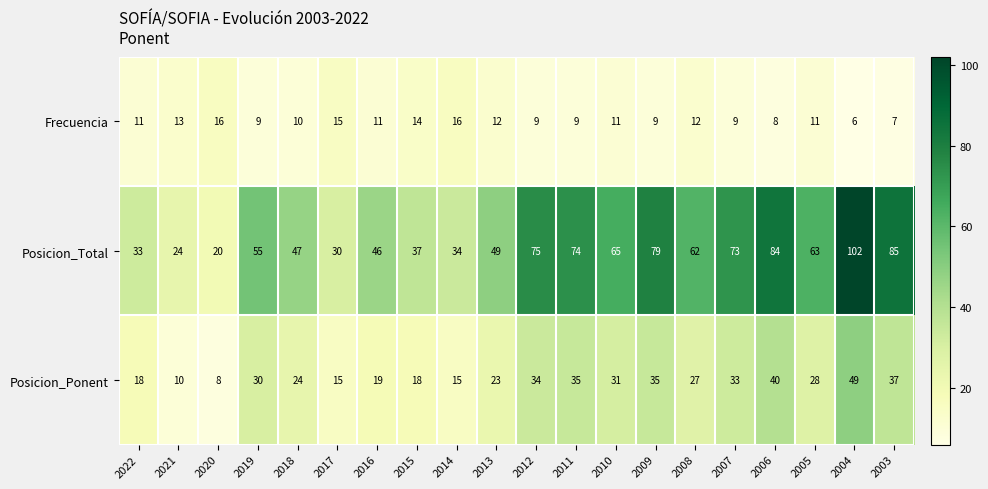

Which label corresponds to the smallest value in the chart?

2004